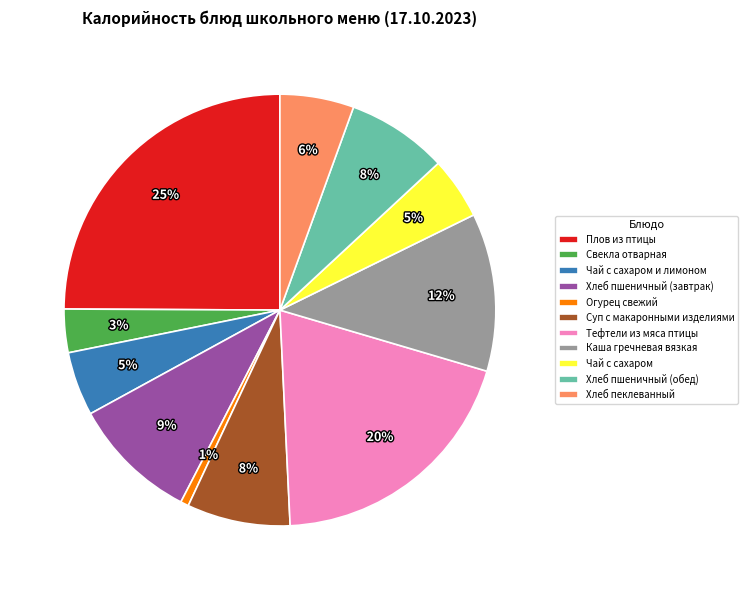

Is it true that Свекла отварная is 17% of the pie?

False